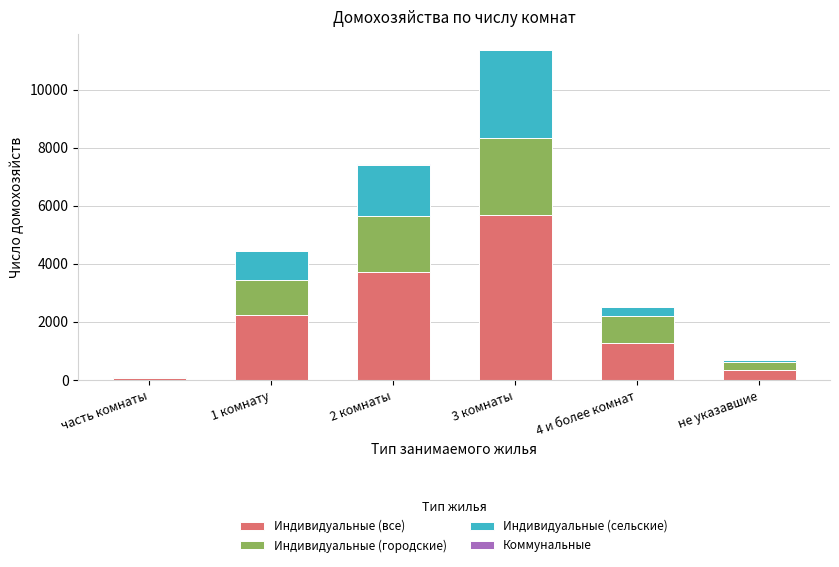

The value of Индивидуальные (все) at 1 комнату is 2213. True or false?

True